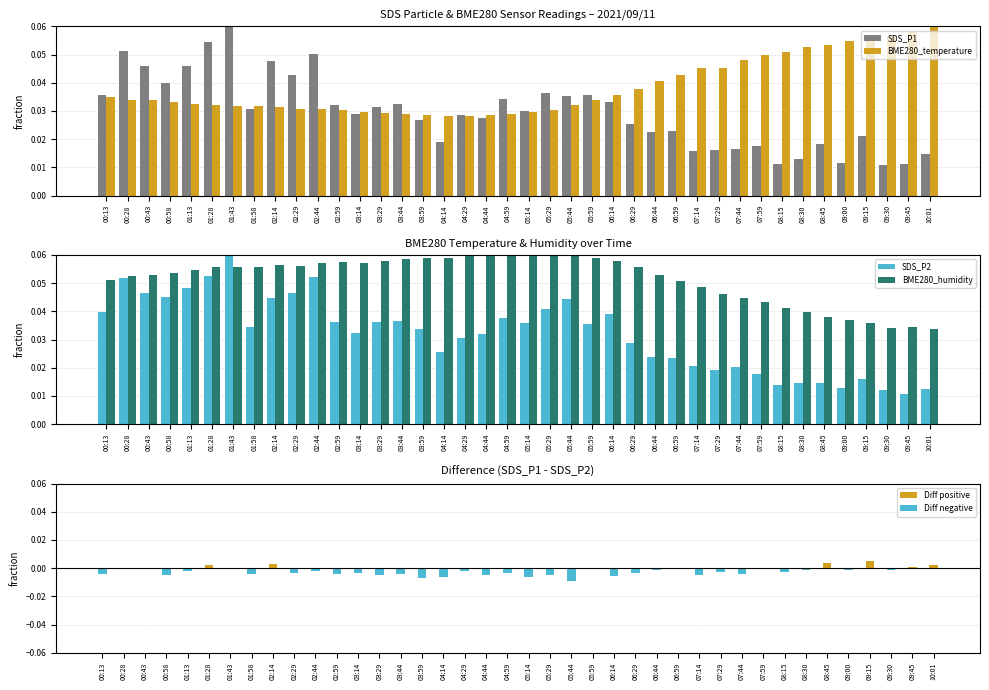

Which series has the largest range (max minus min)?

SDS_P2